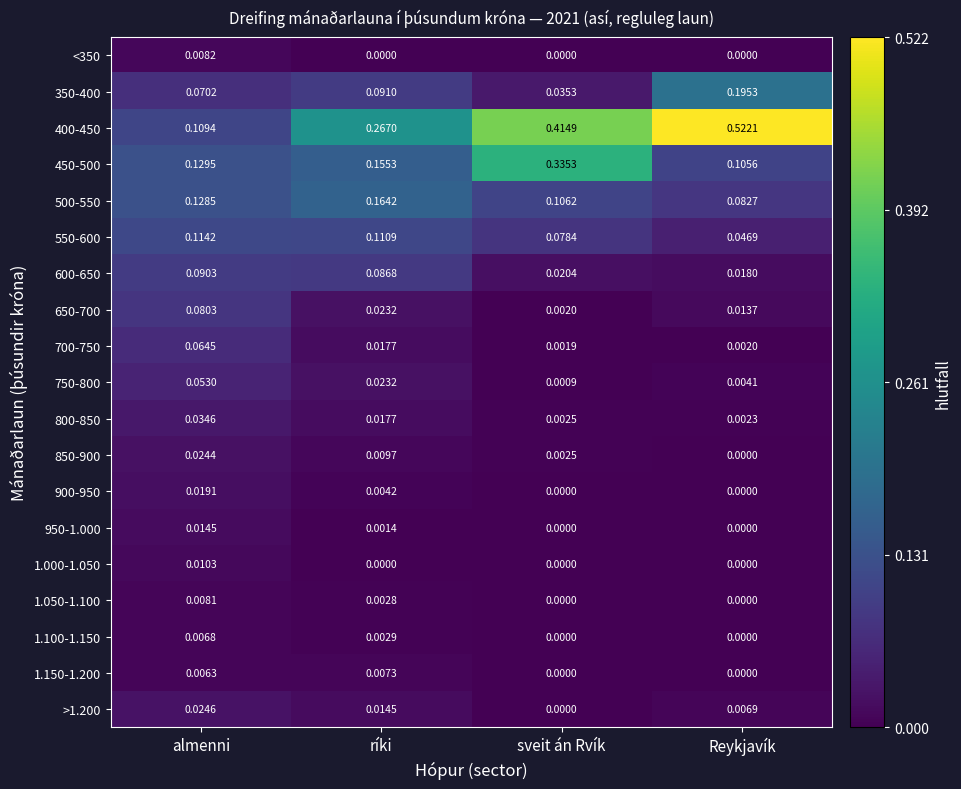

List the series in order of their peak value, lowest first.

1.100-1.150, 1.150-1.200, 1.050-1.100, <350, 1.000-1.050, 950-1.000, 900-950, 850-900, >1.200, 800-850, 750-800, 700-750, 650-700, 600-650, 550-600, 500-550, 350-400, 450-500, 400-450